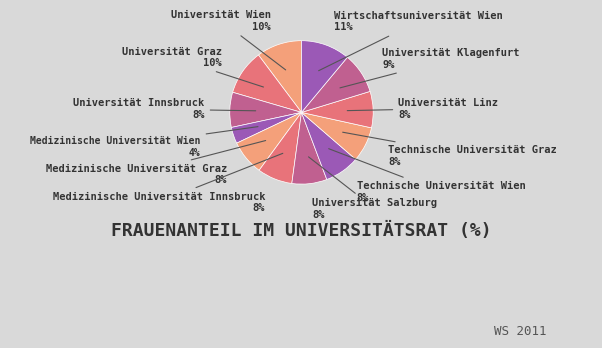

Which has a higher value, Technische Universität Graz or Universität Wien?

Universität Wien